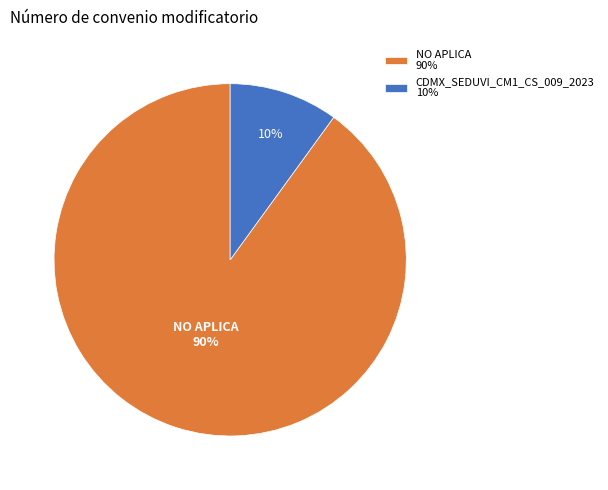

To the nearest percent, what is the difference between the largest and smallest slice percentages?

80%